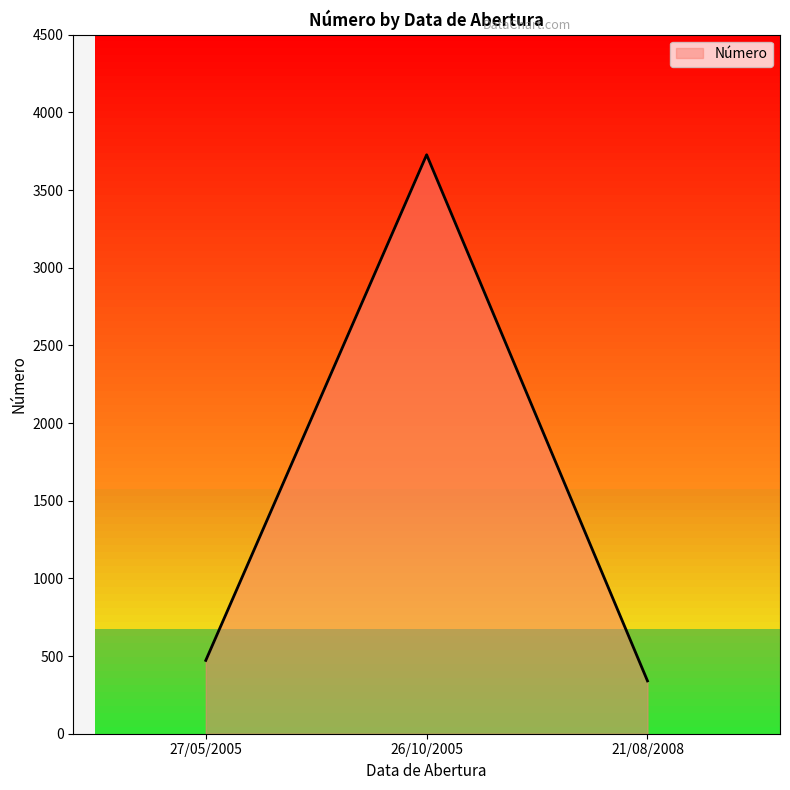

Where is the data nearest to the value 2033?

27/05/2005